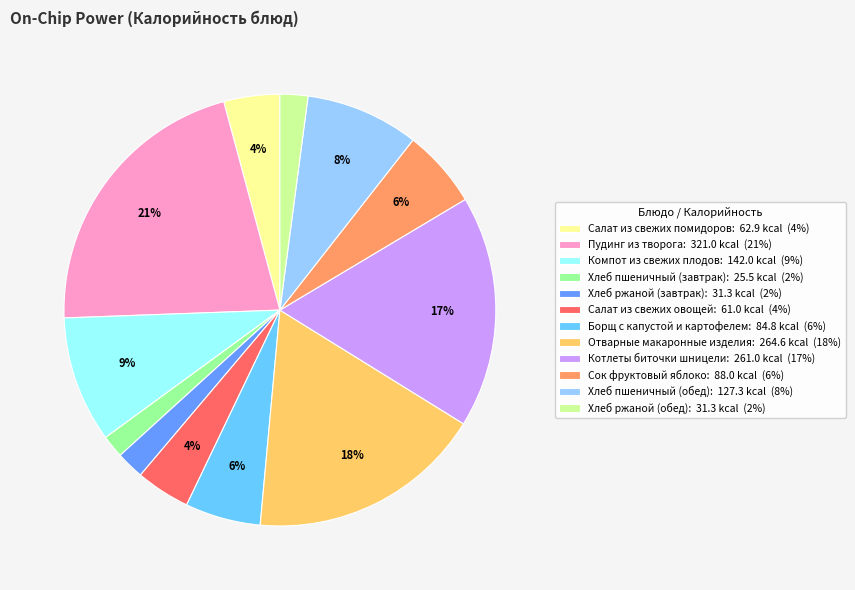

To the nearest percent, what is the average slice percentage?

8%